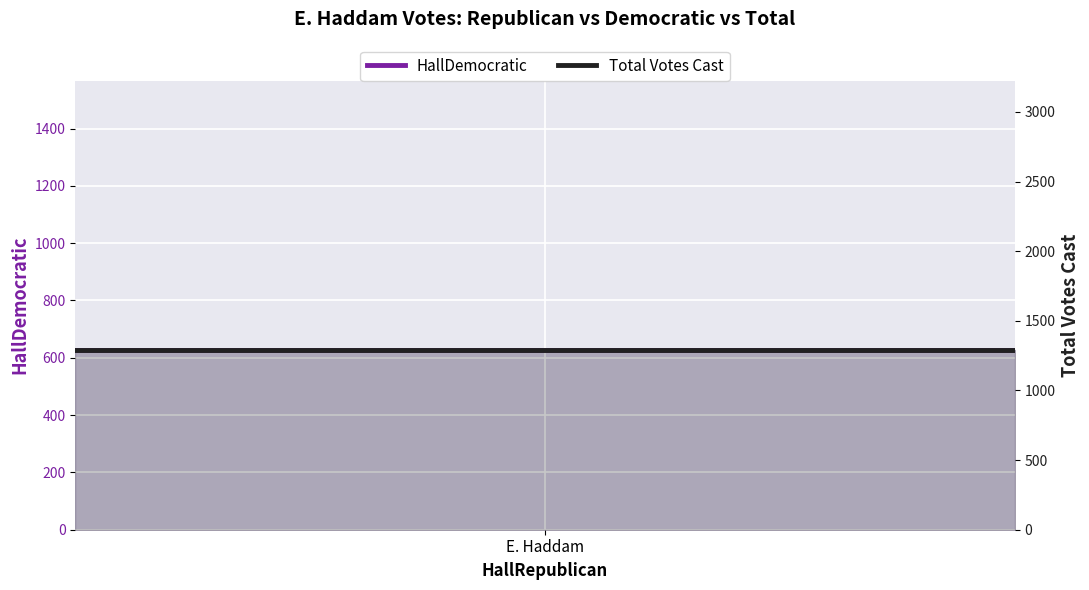

What is the total value across all series at E. Haddam?

1917